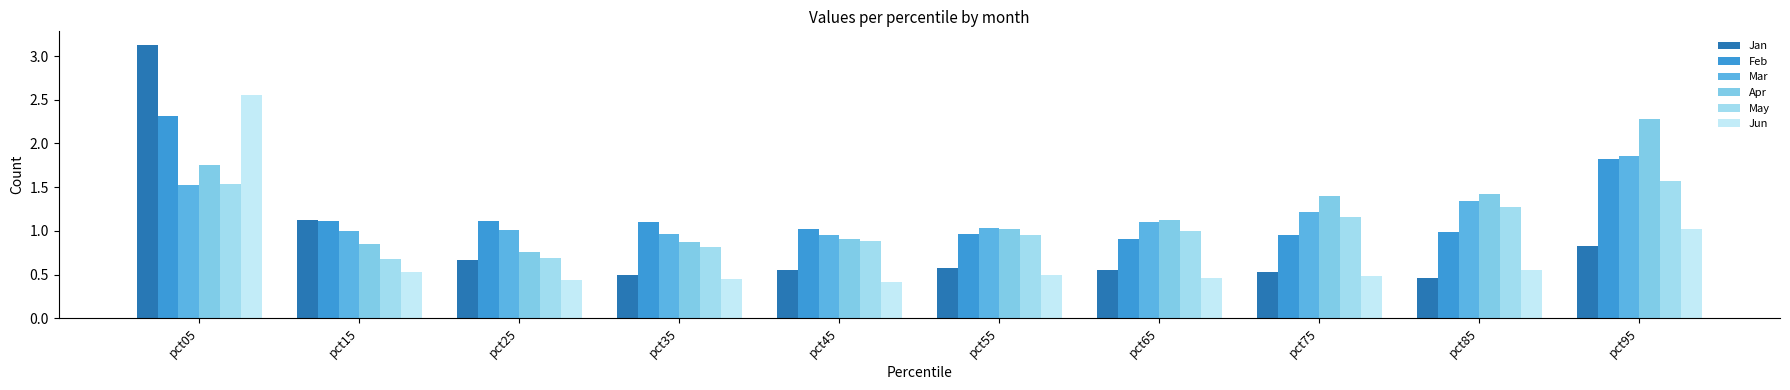

What is the average value of the Mar series?

1.2